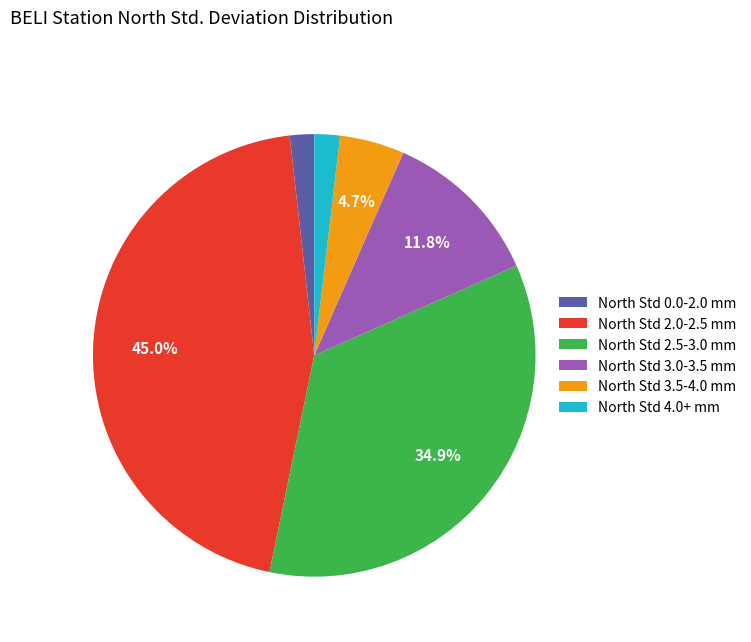

Is there any slice that represents more than half of the pie?

No